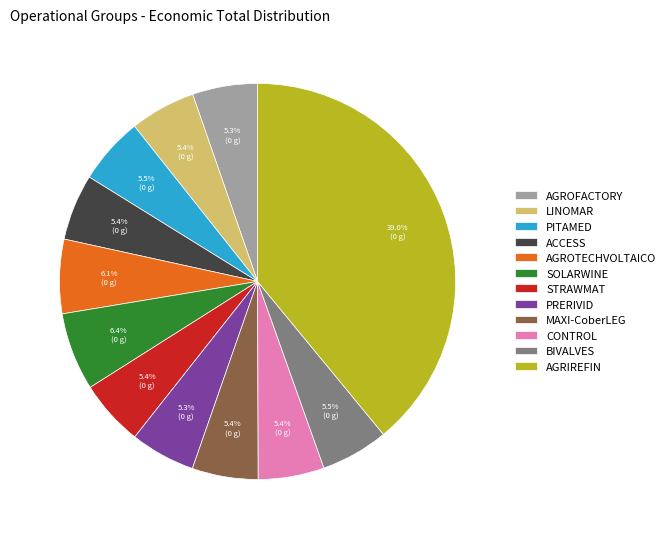

What percentage is the CONTROL slice, to the nearest percent?

5%